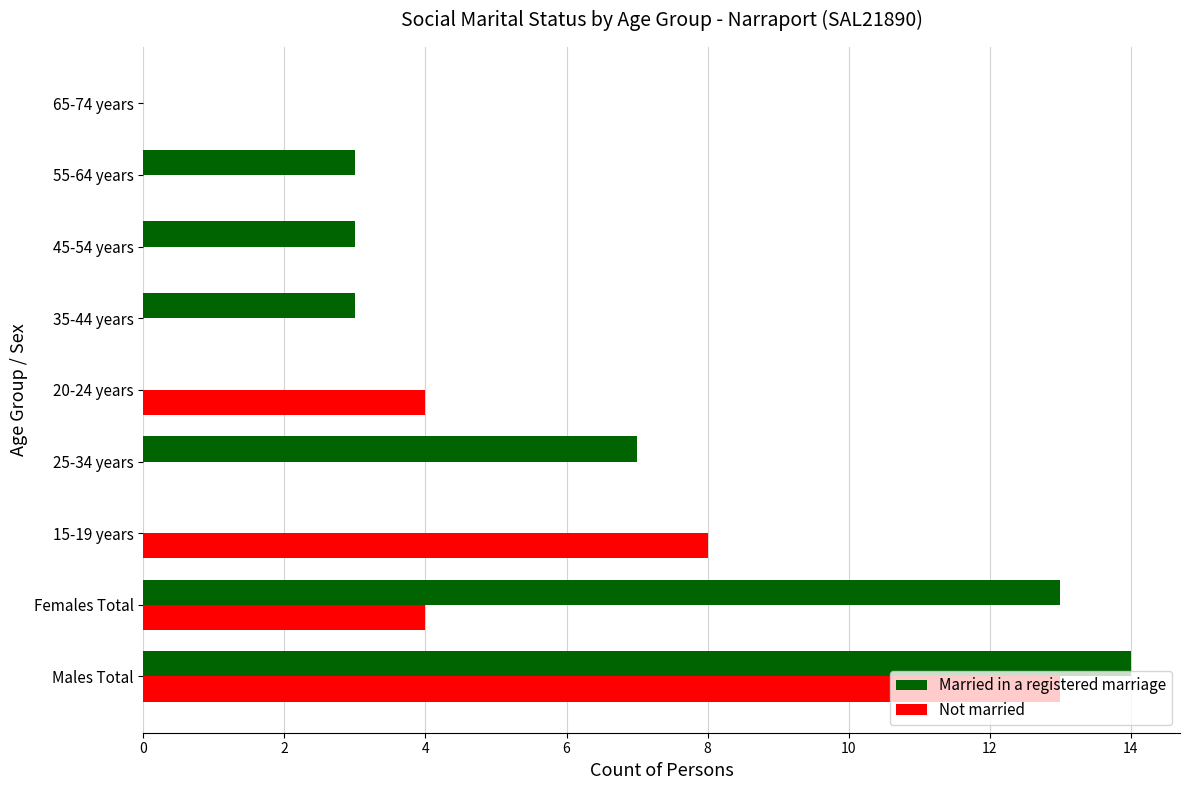

Which series has the largest total across all categories?

Married in a registered marriage